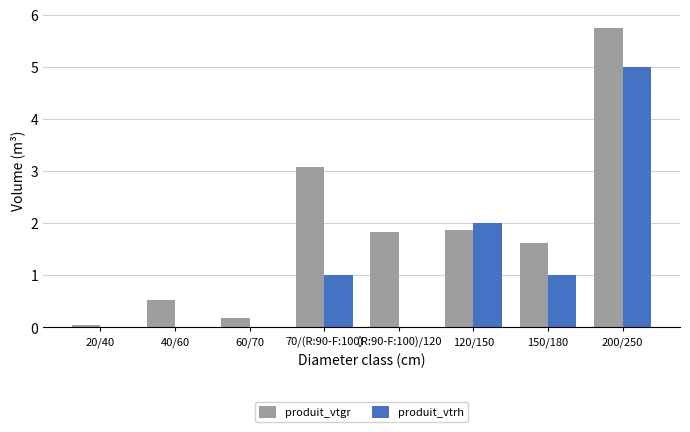

What value does the produit_vtgr series have at 120/150?

1.9